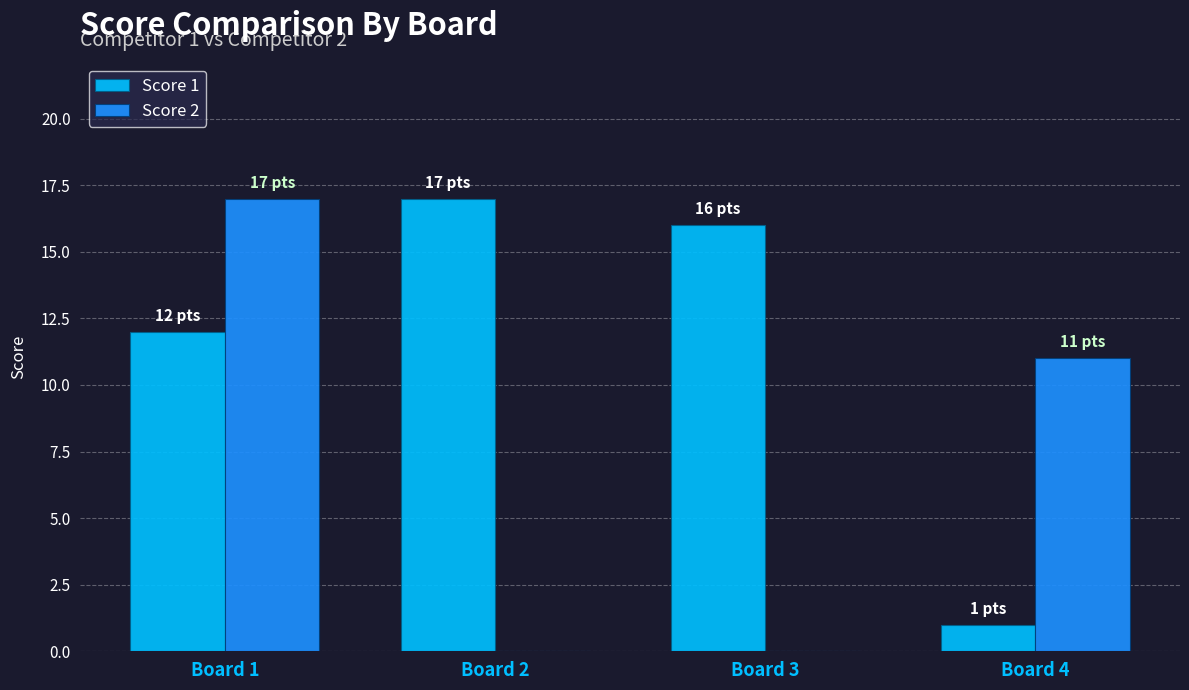

Where is Score 2 nearest to the value 8?

Board 4